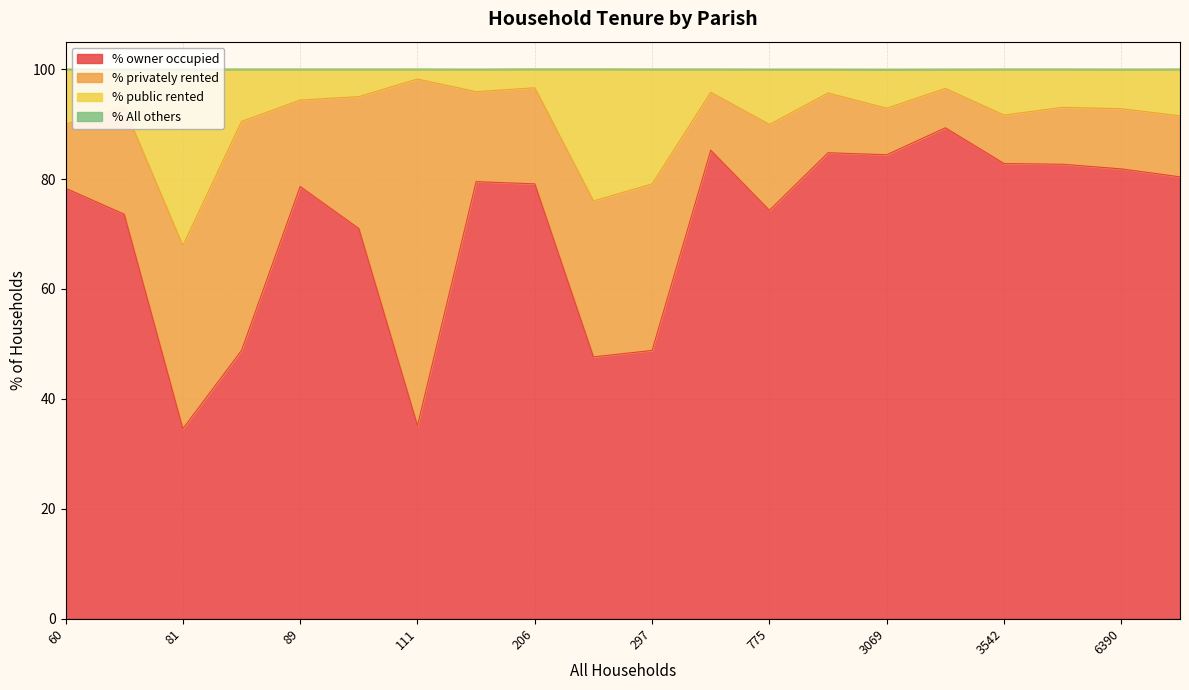

Which series has the largest total across all categories?

% owner occupied